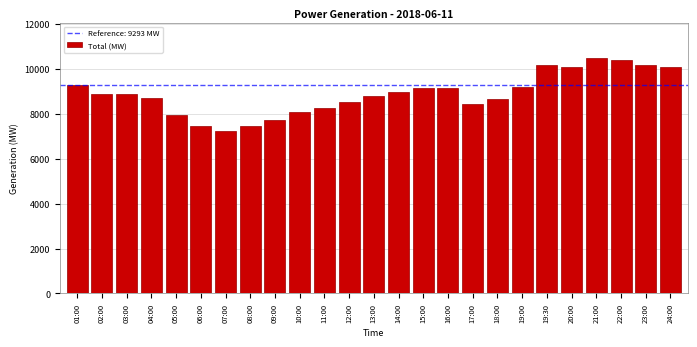

What is the minimum value shown in the chart?

7242.6